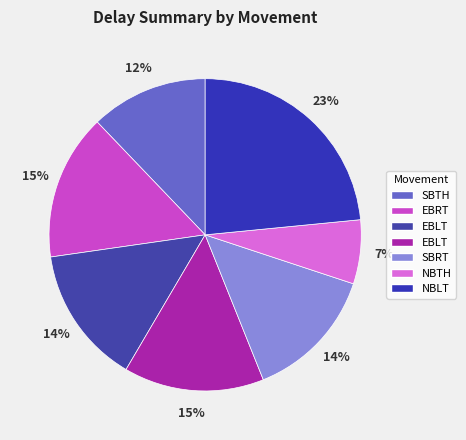

How many segments does this pie chart have?

7